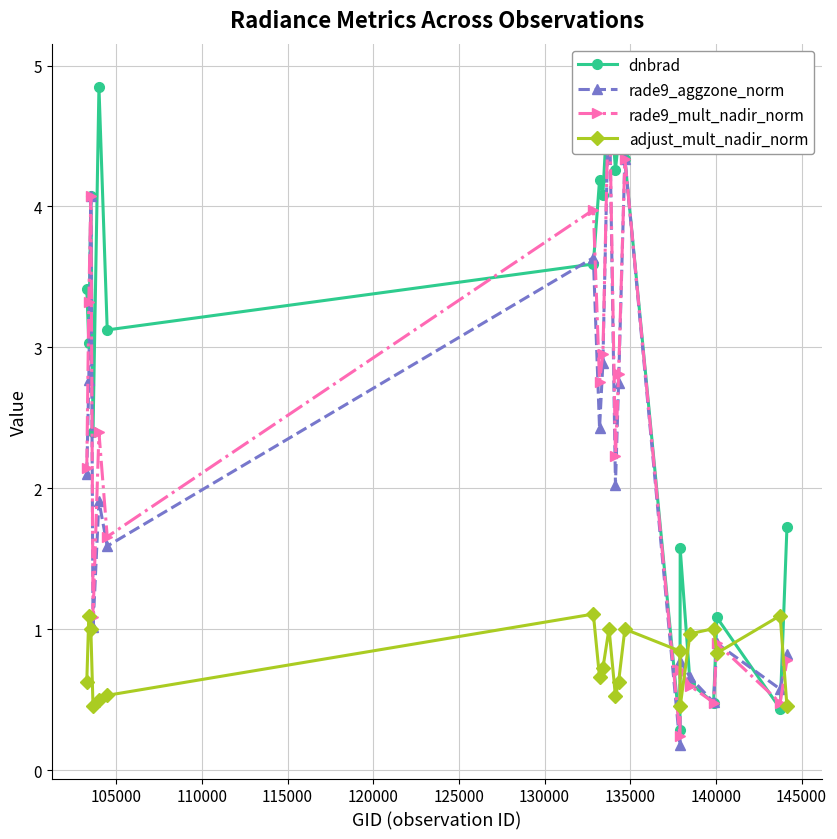

Which series has the largest total across all categories?

dnbrad